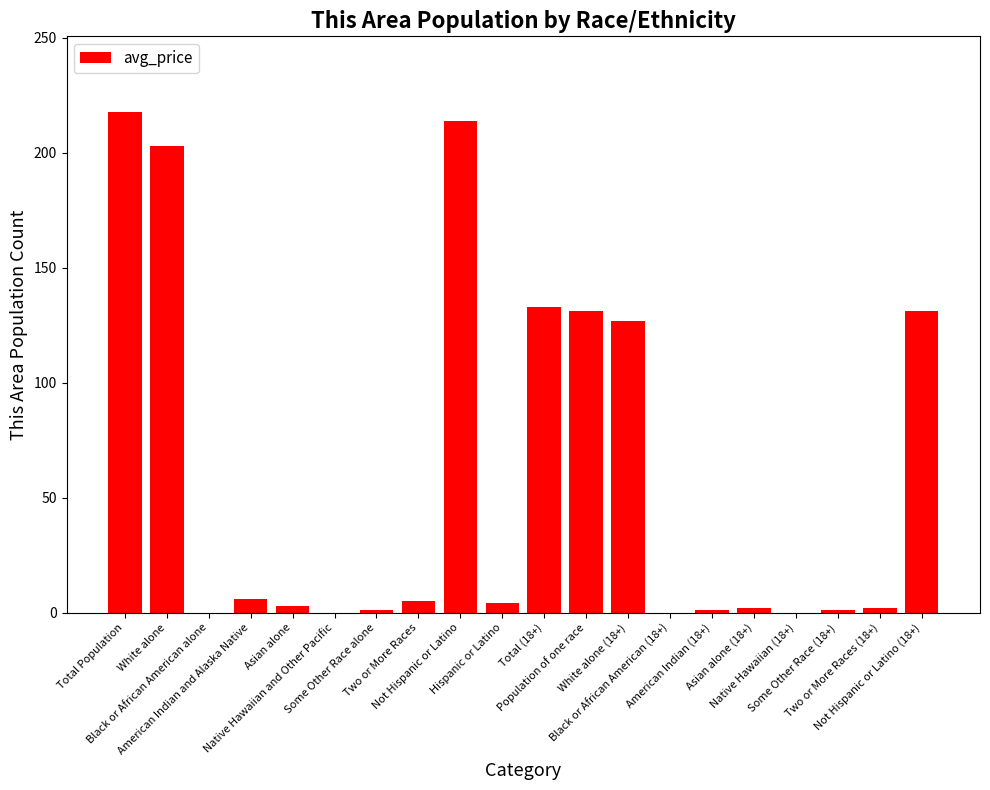

True or false: the data shows 2 at Asian alone (18+).

True